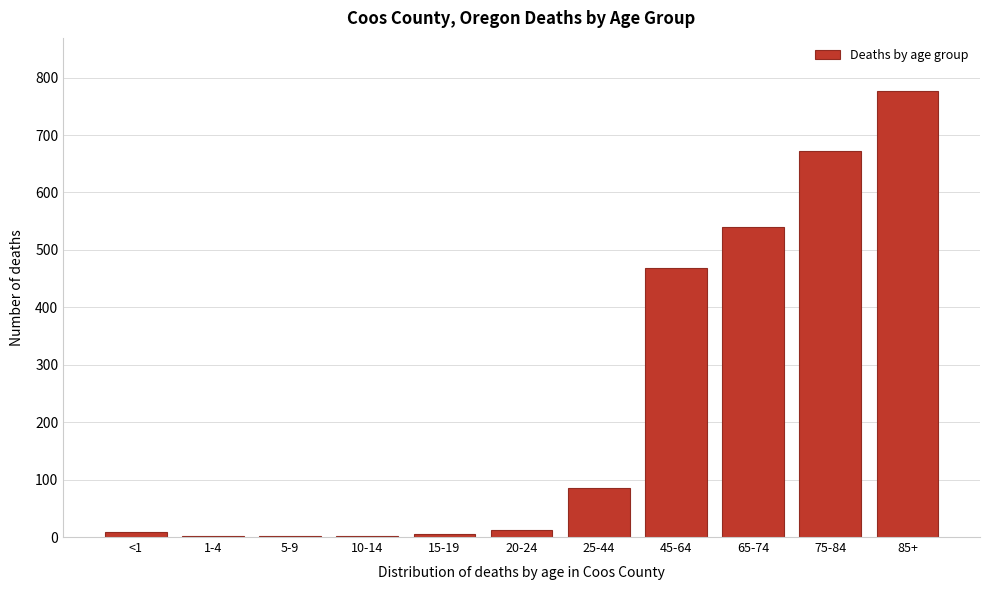

The value at 25-44 is 85. True or false?

True